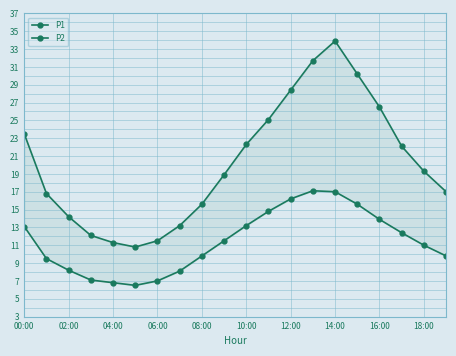

What is the lowest value of the P2 series?

6.5